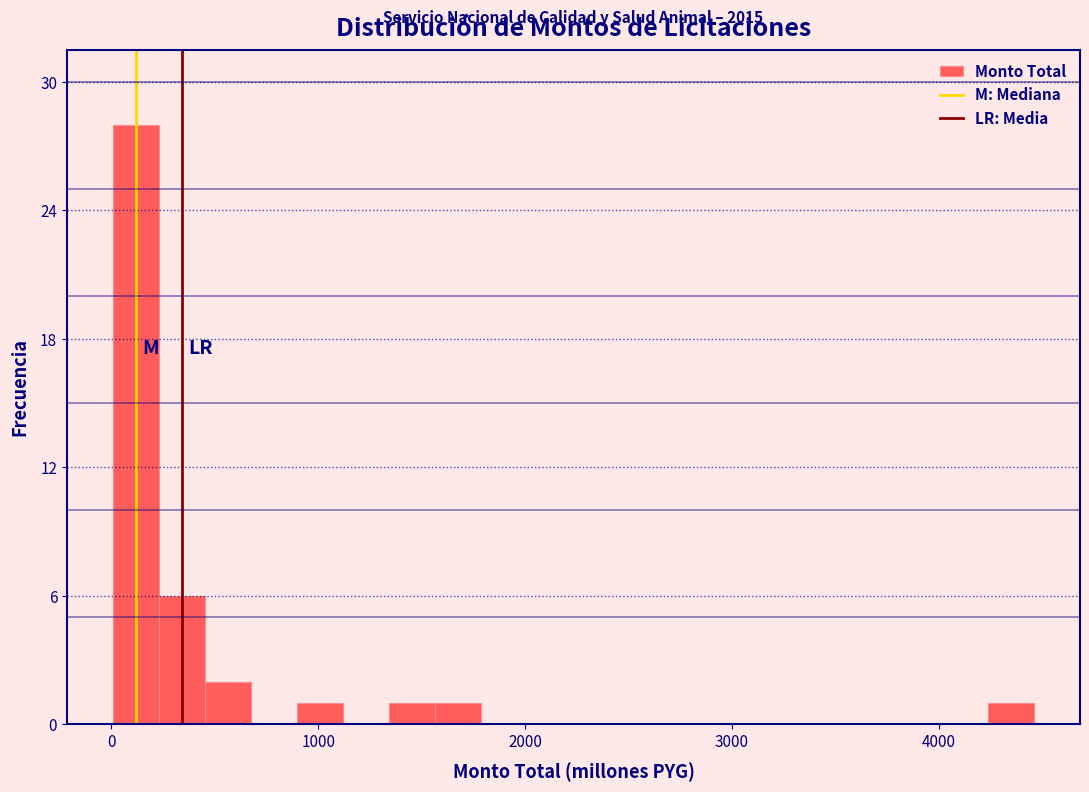

Around what value on the x-axis is the tallest bar? Give the approximate position of its centre, as read against the axis.

100